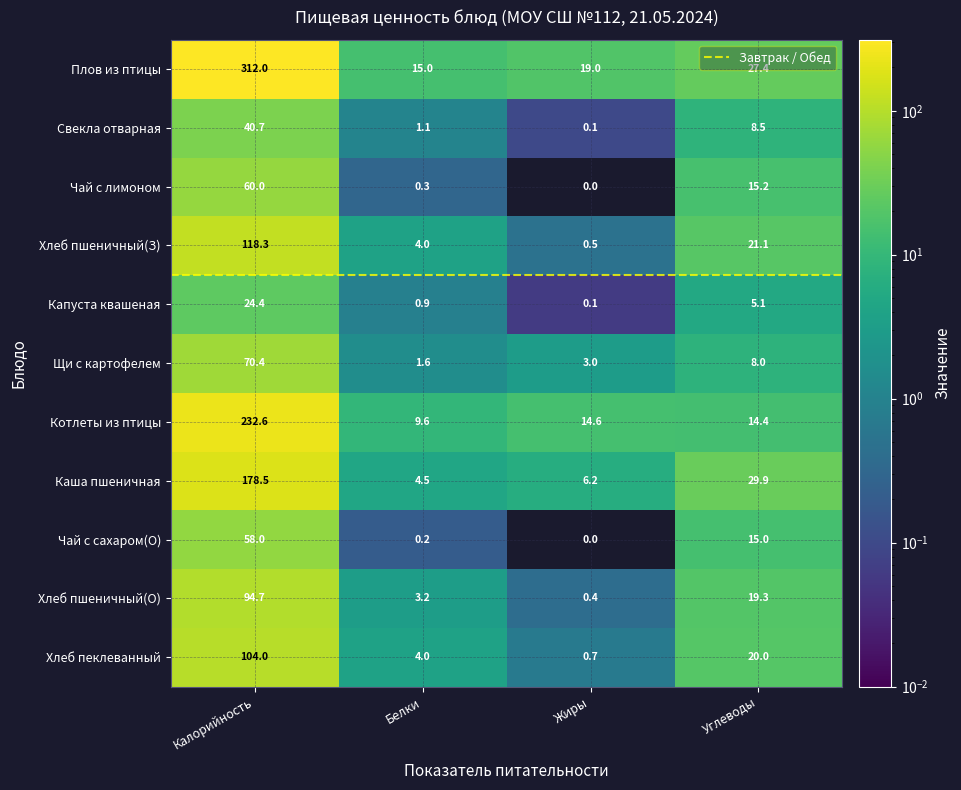

List the labels in order of Хлеб пшеничный(З) value, largest first.

Калорийность, Углеводы, Белки, Жиры